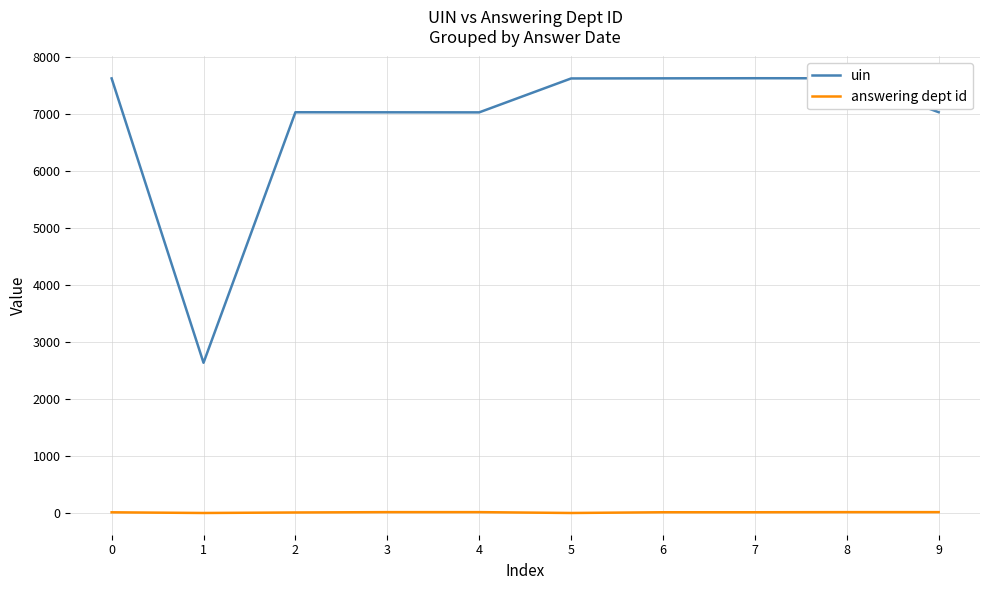

Rank the series by their maximum value, from lowest to highest.

answering dept id, uin